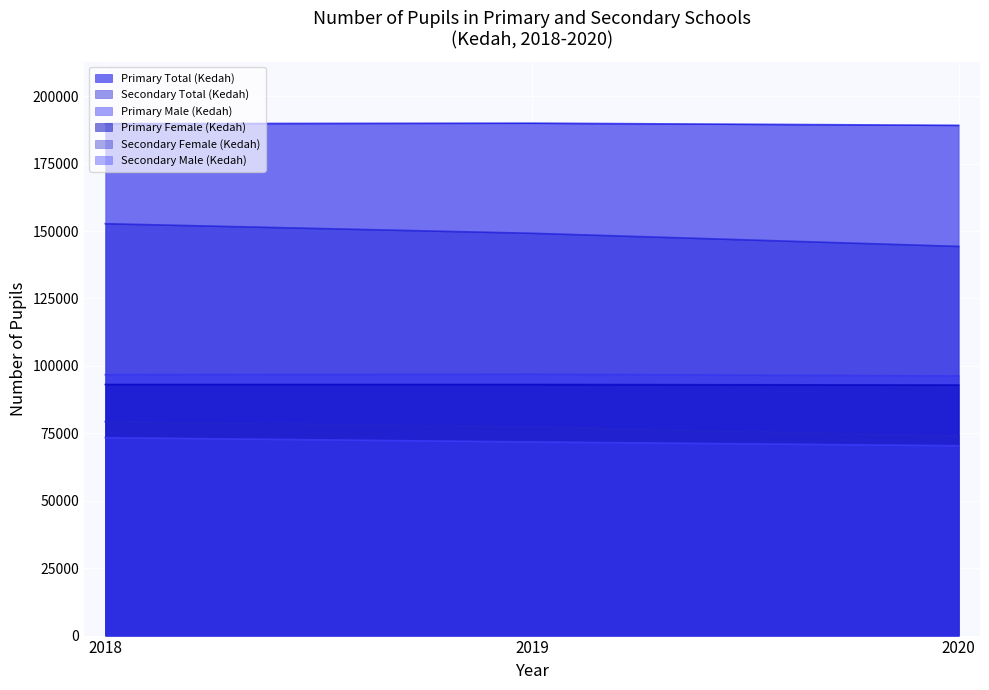

The Primary Female (Kedah) series shows 93089 at 2018. True or false?

True